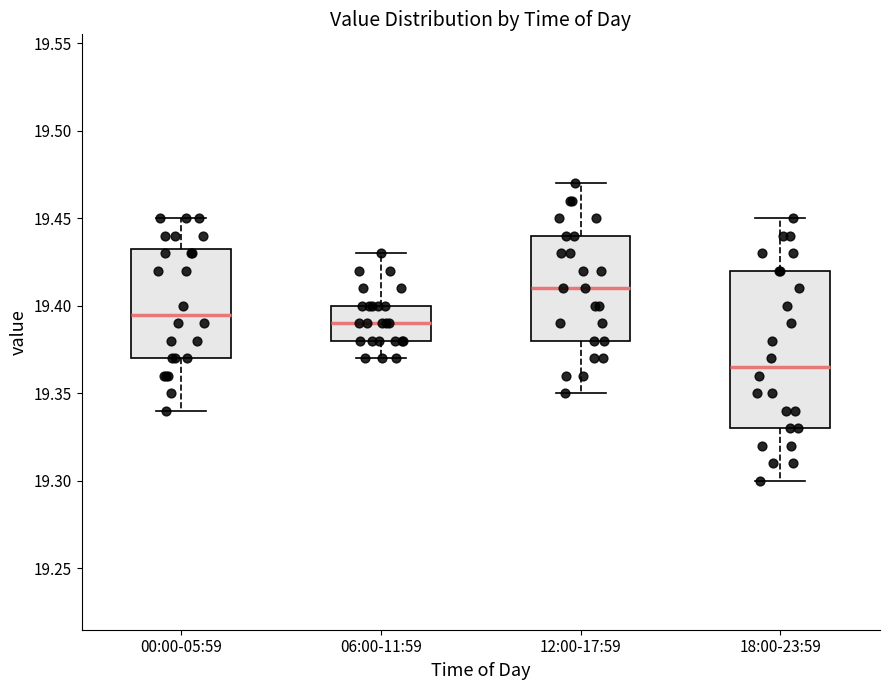

Where does the upper whisker of the box for 00:00-05:59 end on the y-axis? The values are not printed on the chart, so give them approximately, as read against the axis.

19.450